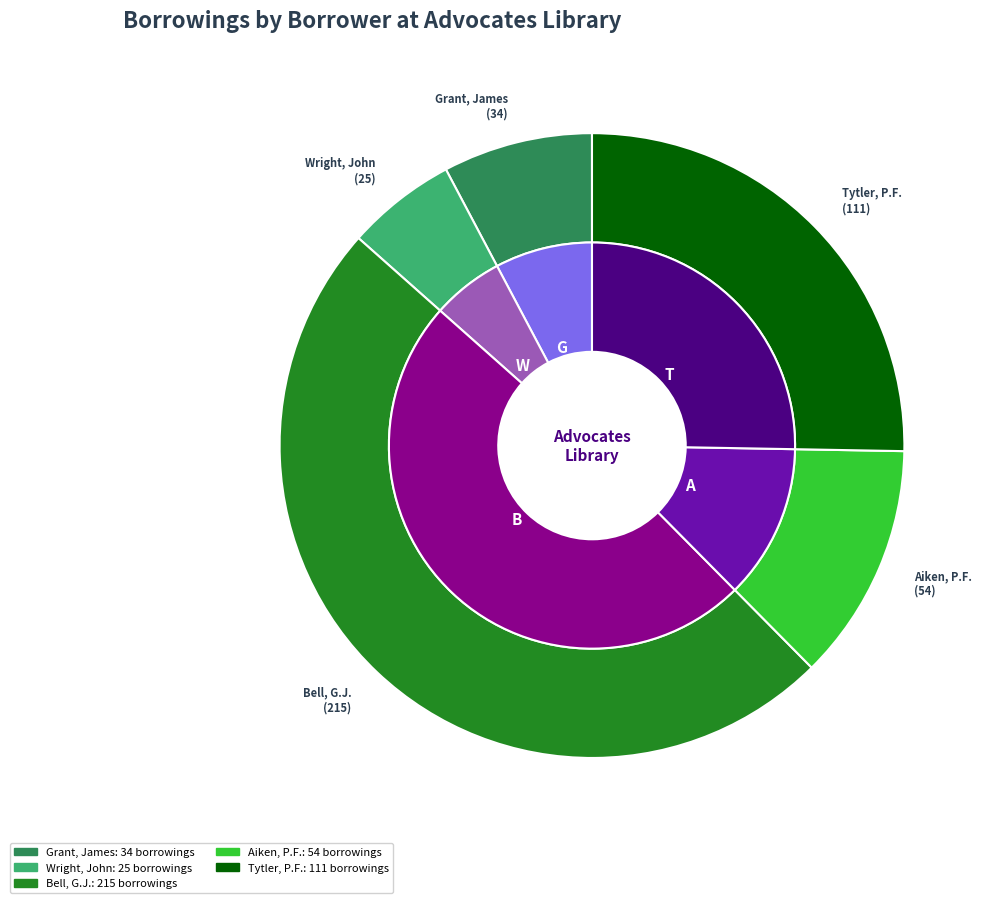

How many segments does this pie chart have?

6